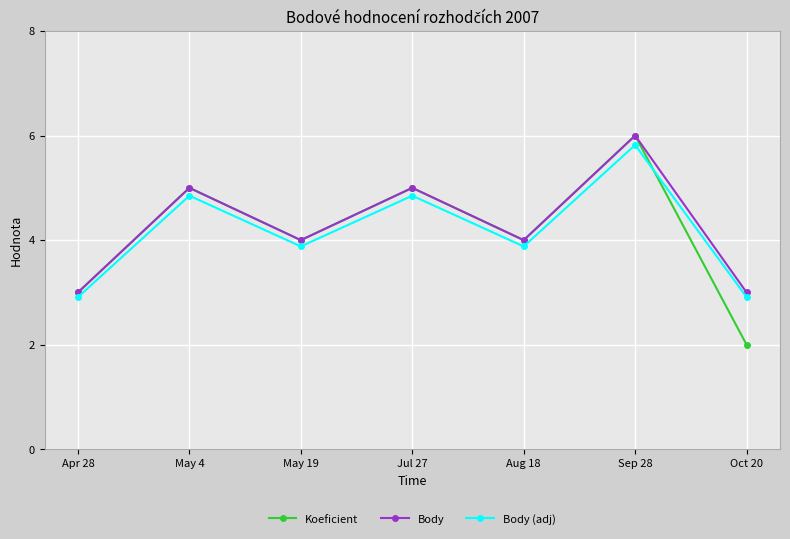

True or false: Body has more than 0 points higher than both neighbors.

True